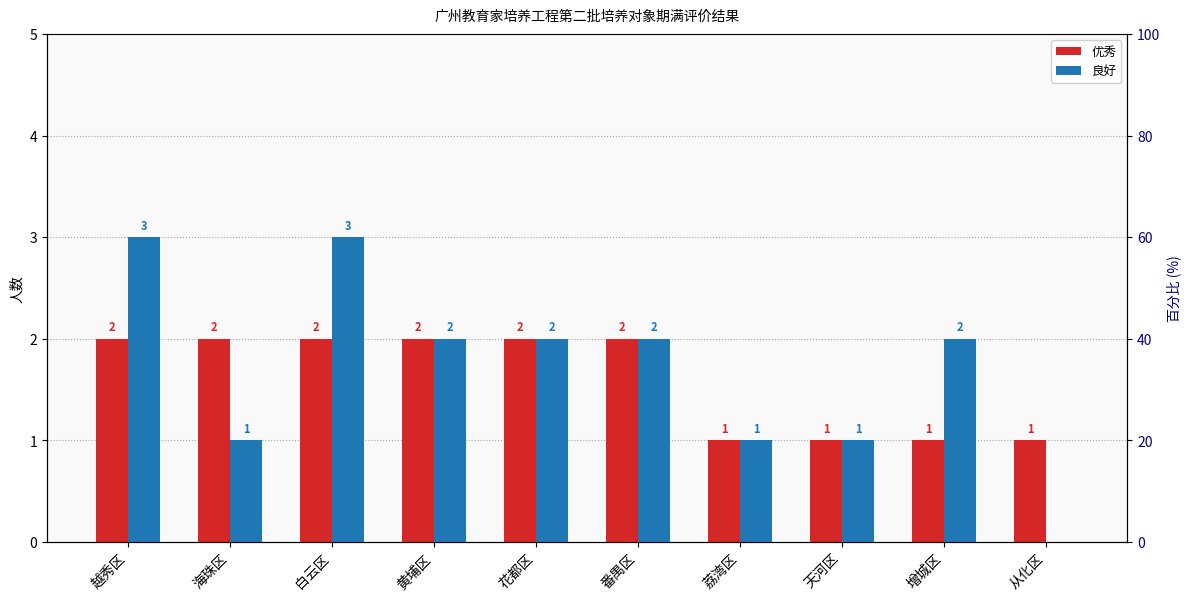

How many groups of bars are there?

10